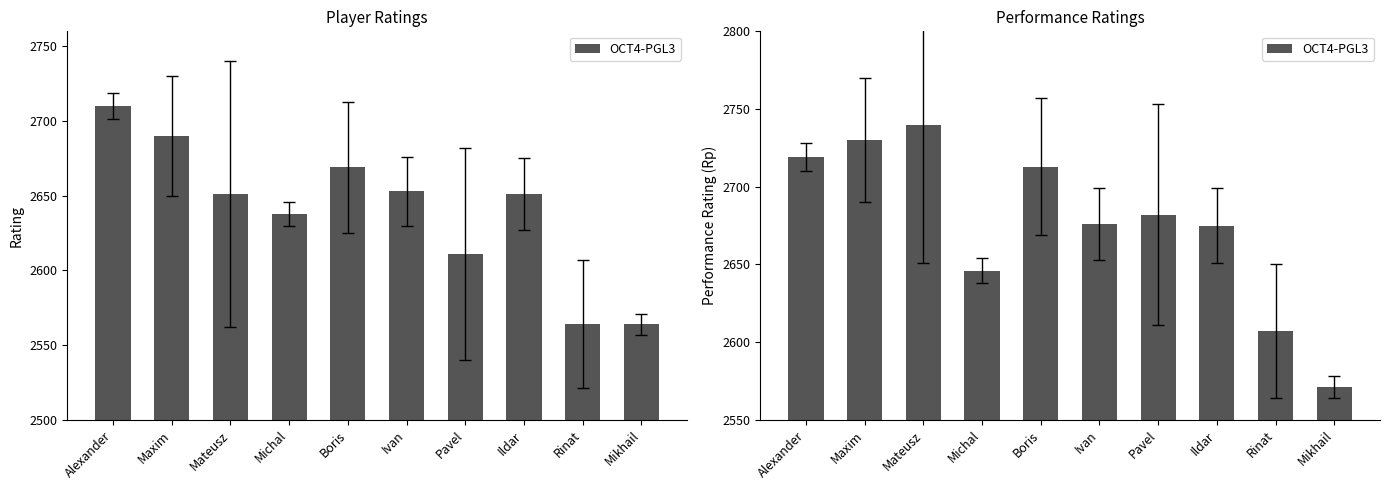

What is the difference between the values at Ildar and Mateusz?

65